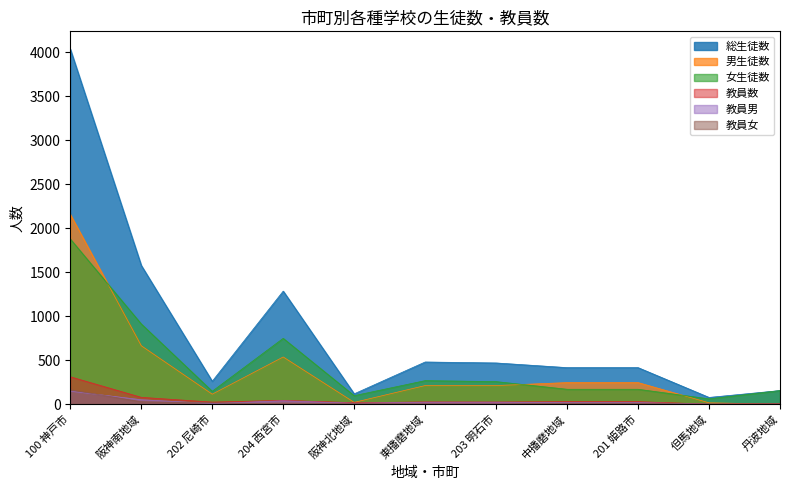

Is it true that 教員数 equals 8 at 丹波地域?

True